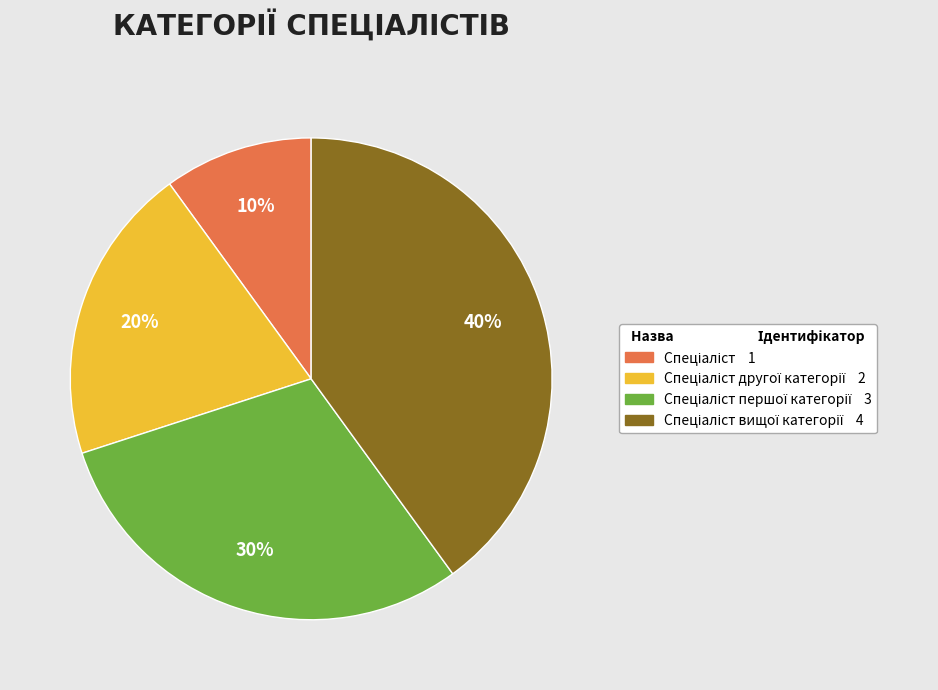

Is there a majority slice in this chart?

No